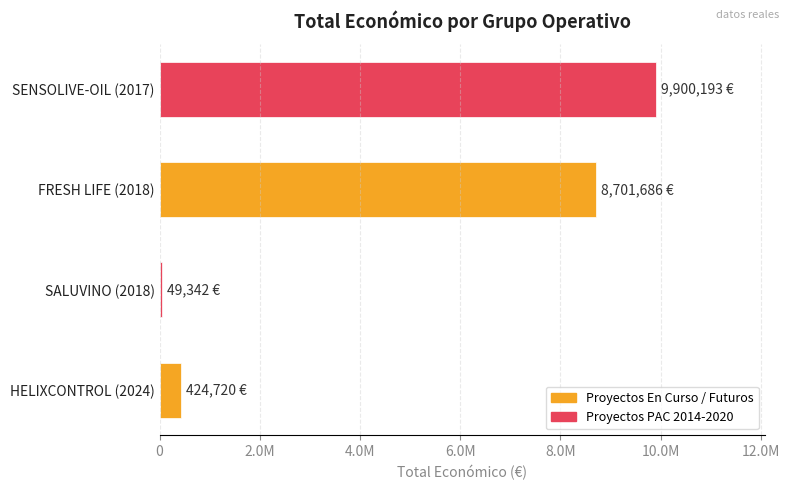

What is the maximum value shown in the chart?

9900193